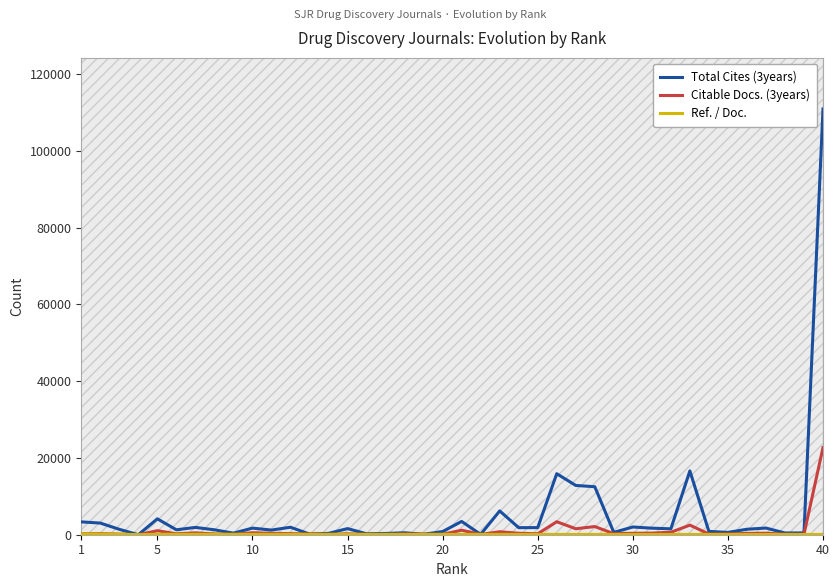

What is the difference between the second highest and second lowest values in the Ref. / Doc. series?

108